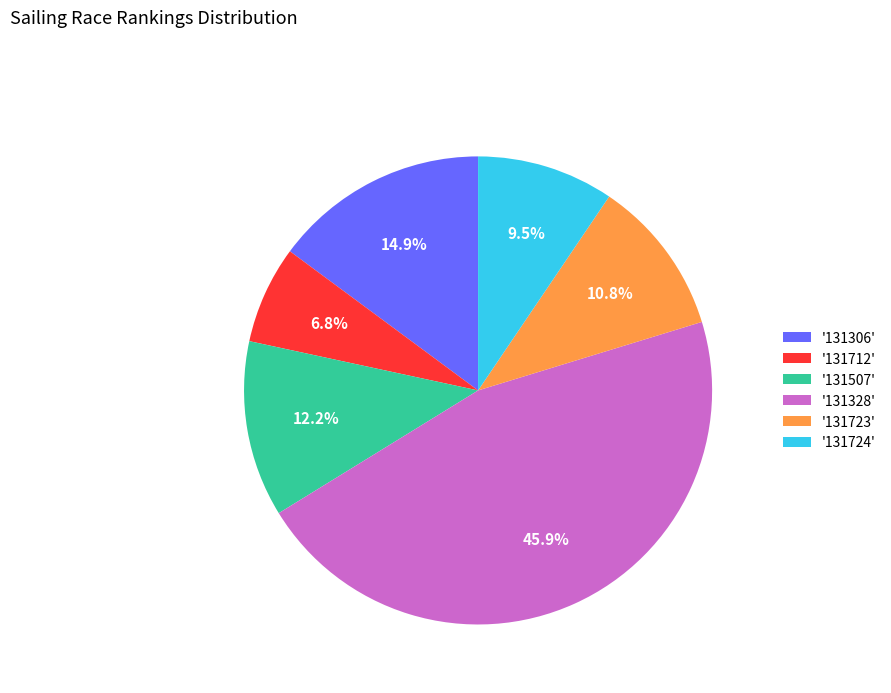

Combined, do '131723' and '131507' account for over 50%?

No